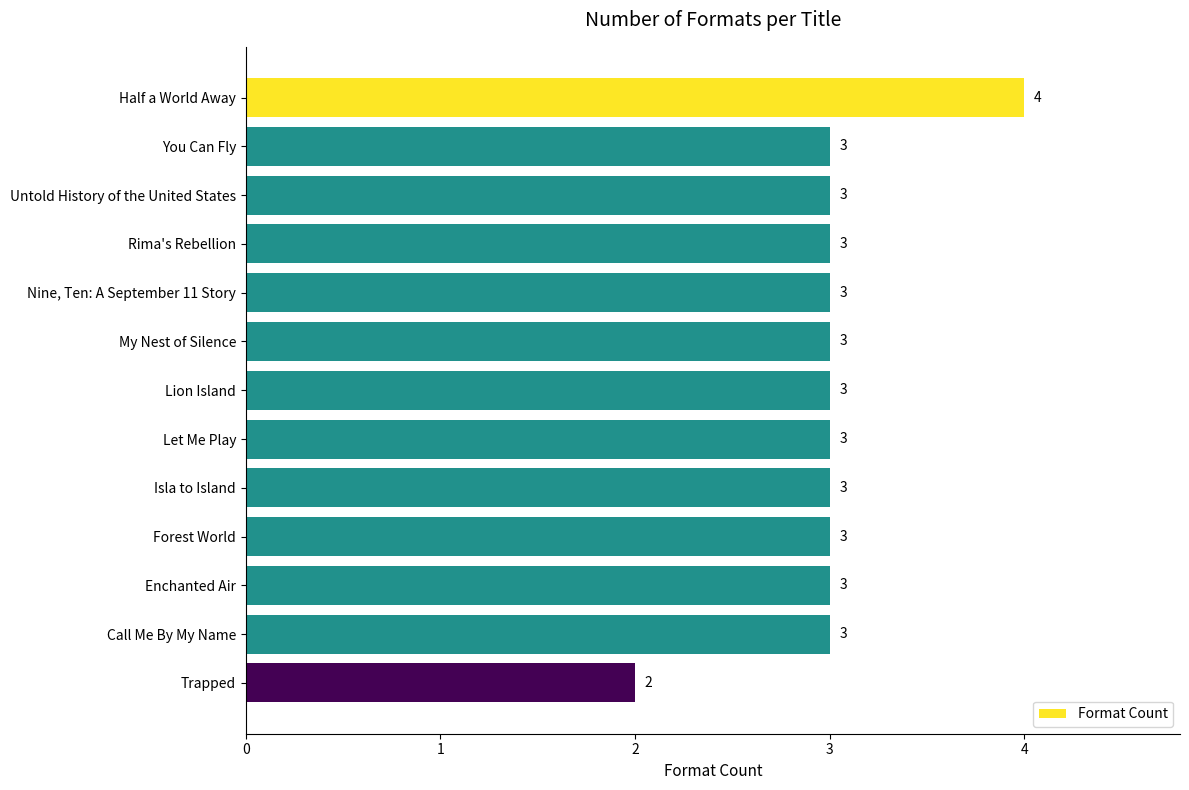

True or false: the data shows 1 at You Can Fly.

False